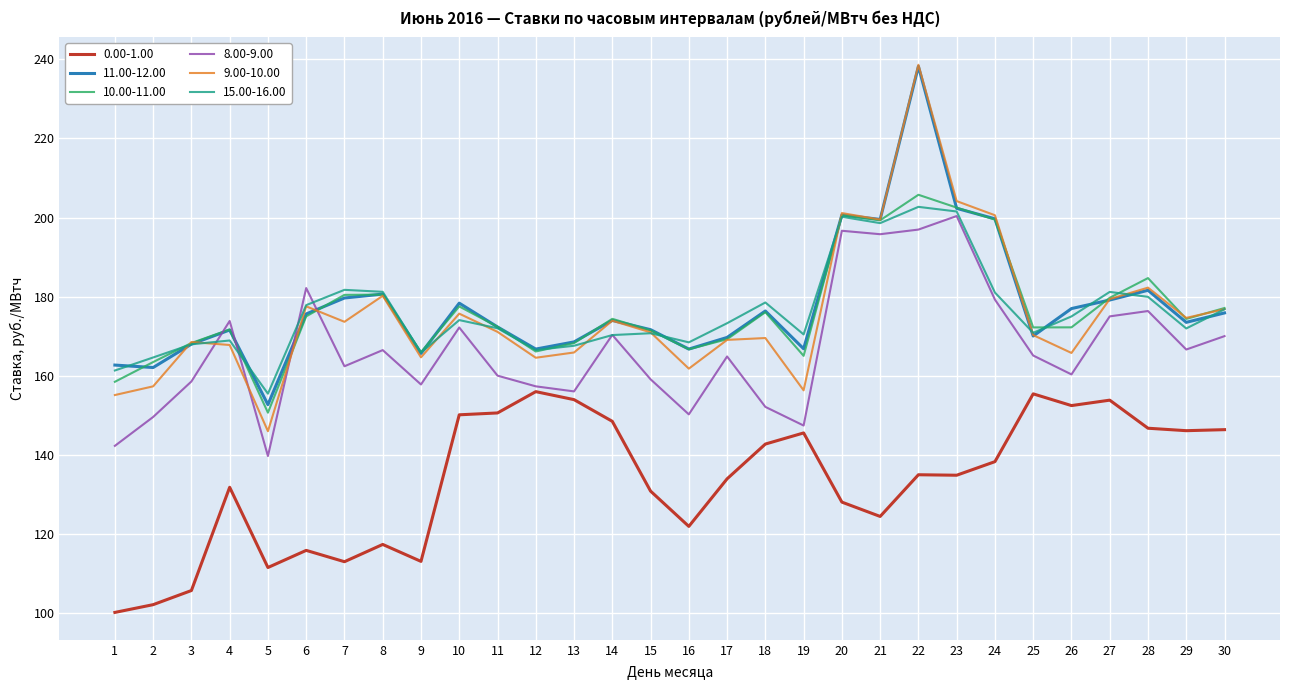

What is the maximum value for 15.00-16.00?

202.7